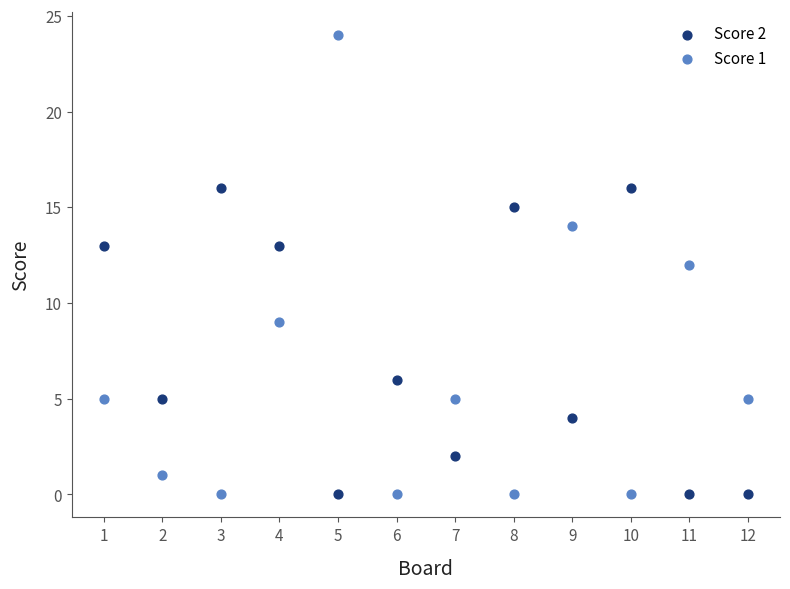

What are all the series names shown in the legend?

Score 2, Score 1